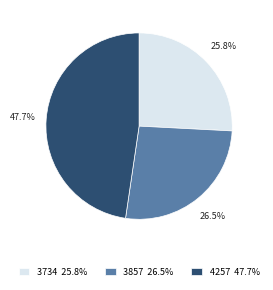

What is the smallest slice in the pie chart?

3734